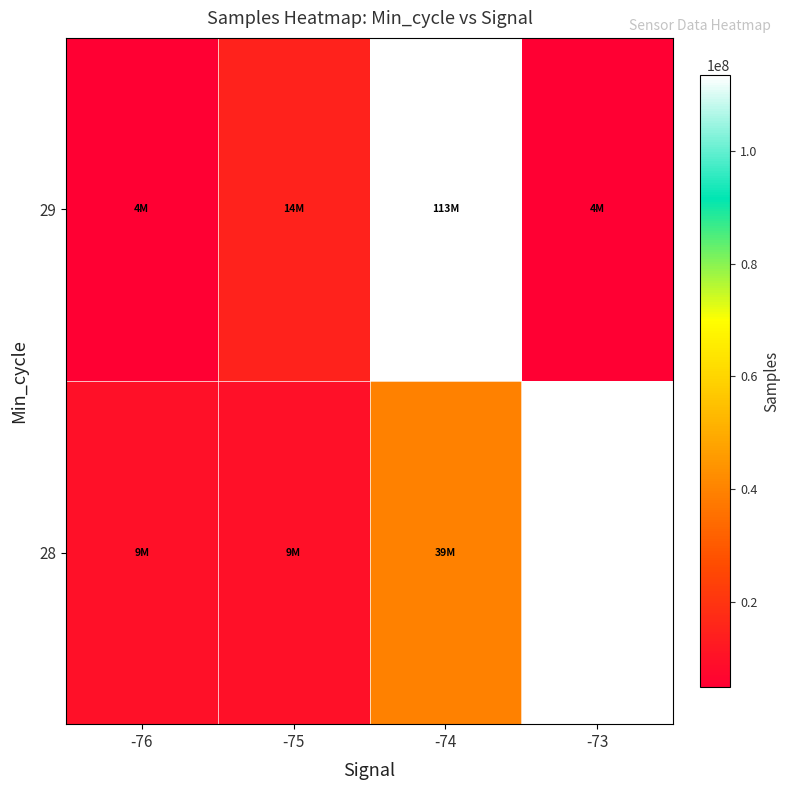

How many data points in 29 are less than 14747678?

2